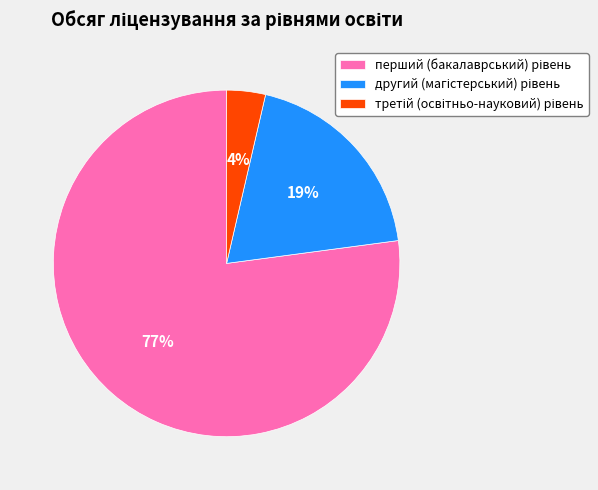

To the nearest percent, what is the average slice percentage?

33%